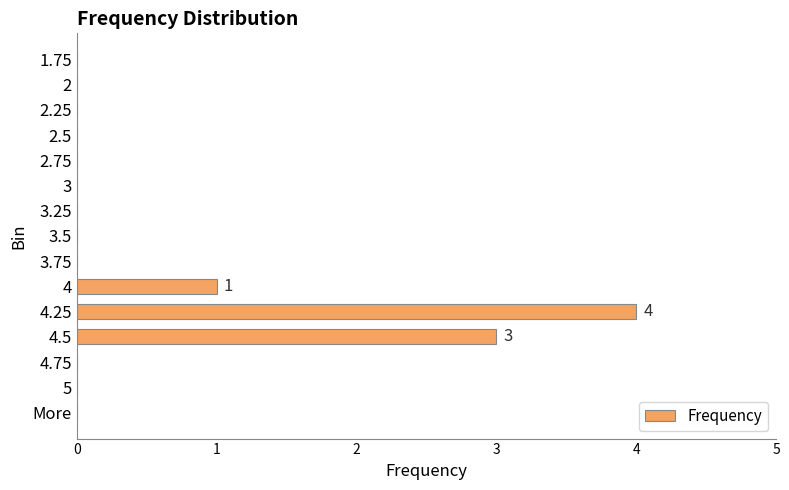

Count the number of data series in this chart.

1